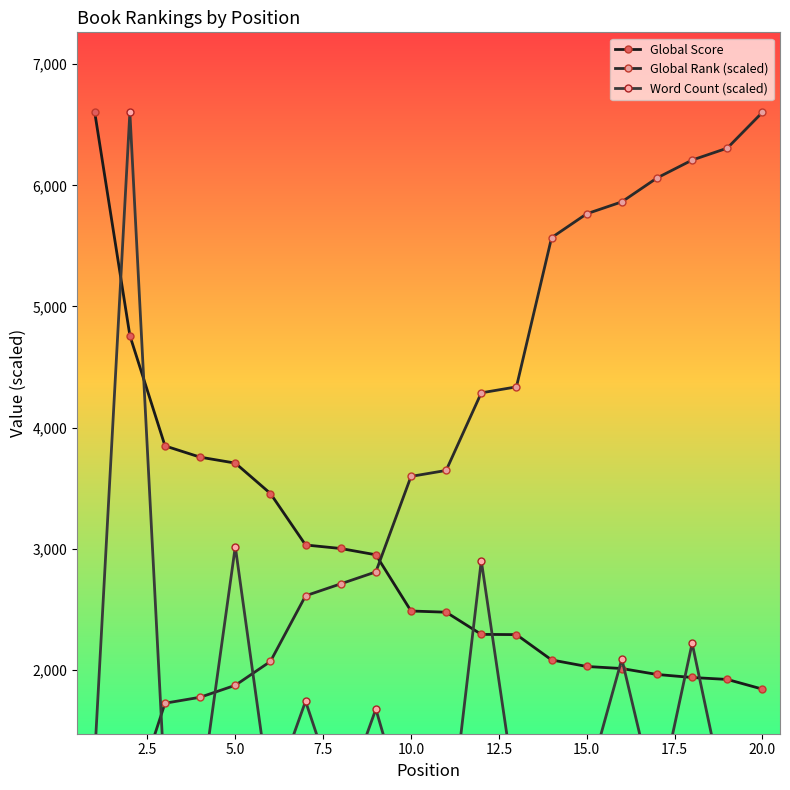

How many data points in Global Score are above 2486?

9